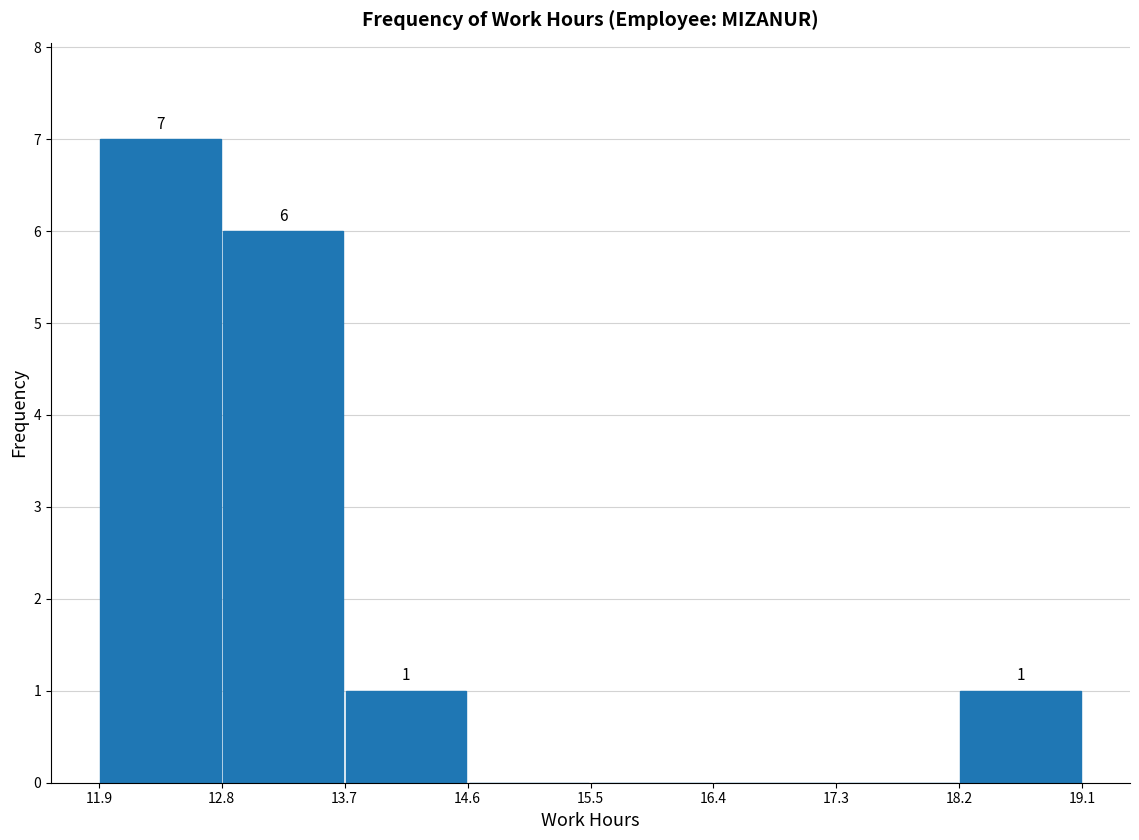

Which range on the x-axis has the tallest bar?

11.9 to 12.8